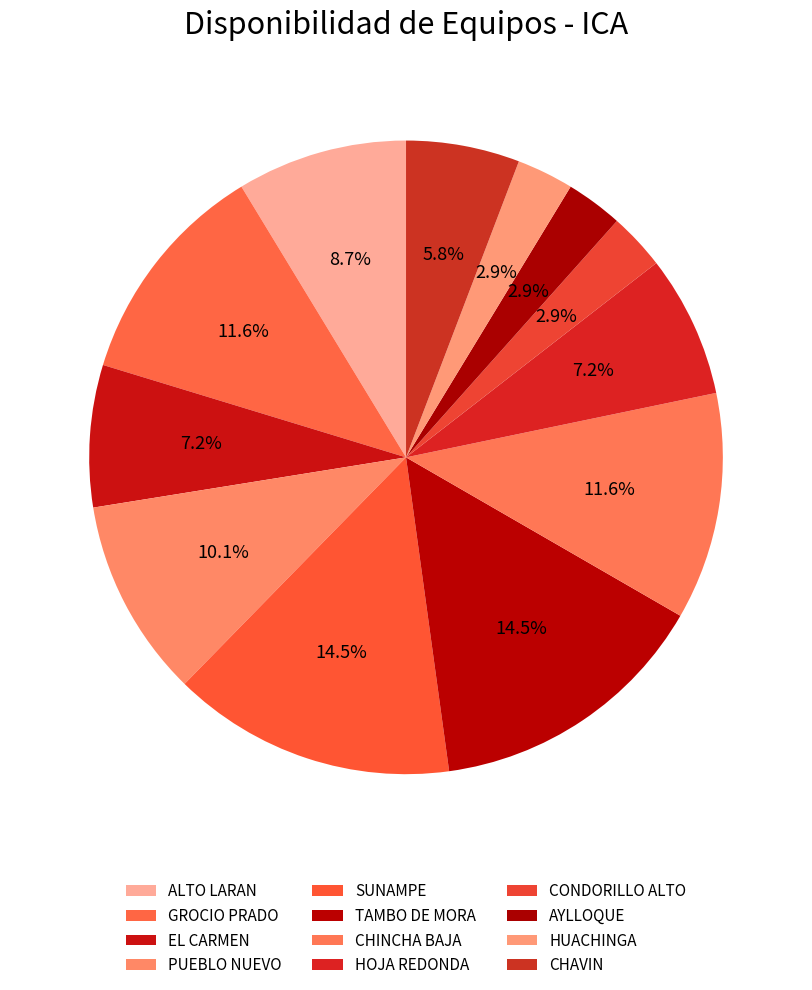

Is it true that PUEBLO NUEVO is 1% of the pie?

False